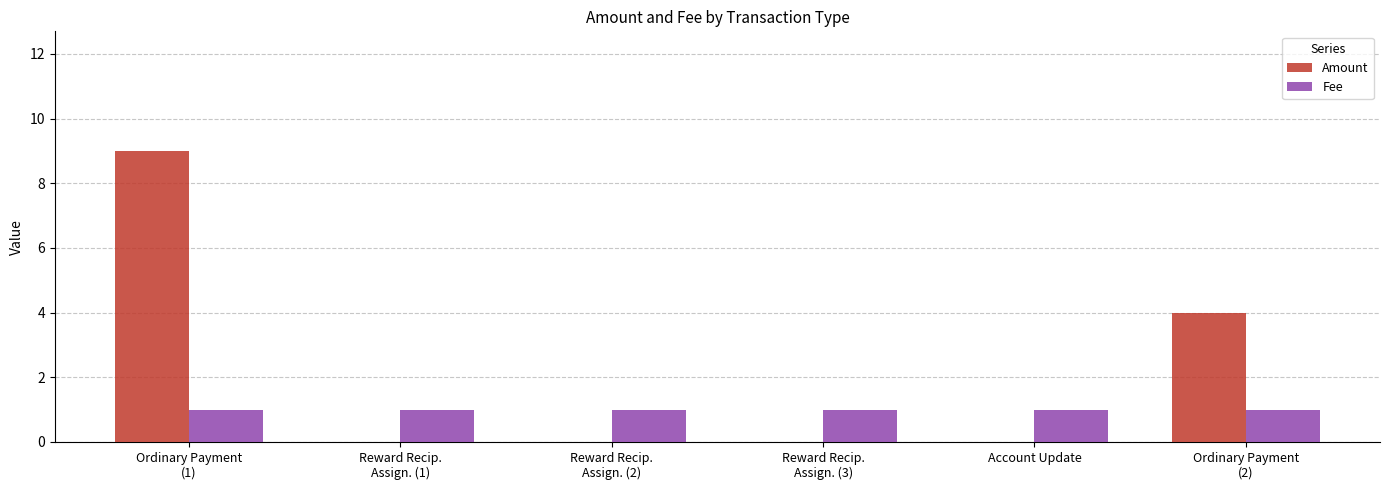

Reading left to right, what are all the values shown in this chart?

Amount: Ordinary Payment
(1)=9	Reward Recip.
Assign. (1)=0	Reward Recip.
Assign. (2)=0	Reward Recip.
Assign. (3)=0	Account Update=0	Ordinary Payment
(2)=4
Fee: Ordinary Payment
(1)=1	Reward Recip.
Assign. (1)=1	Reward Recip.
Assign. (2)=1	Reward Recip.
Assign. (3)=1	Account Update=1	Ordinary Payment
(2)=1